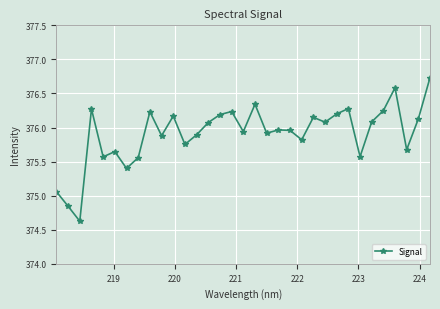

What is the minimum value shown in the chart?

374.6